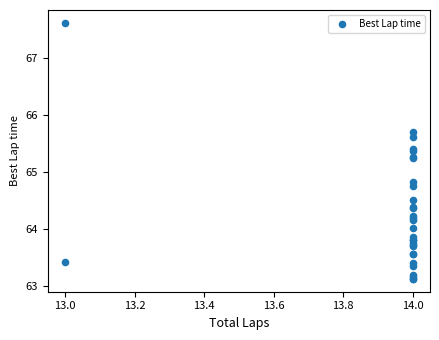

What Y value in the scatter plot is closest to 65?

64.8